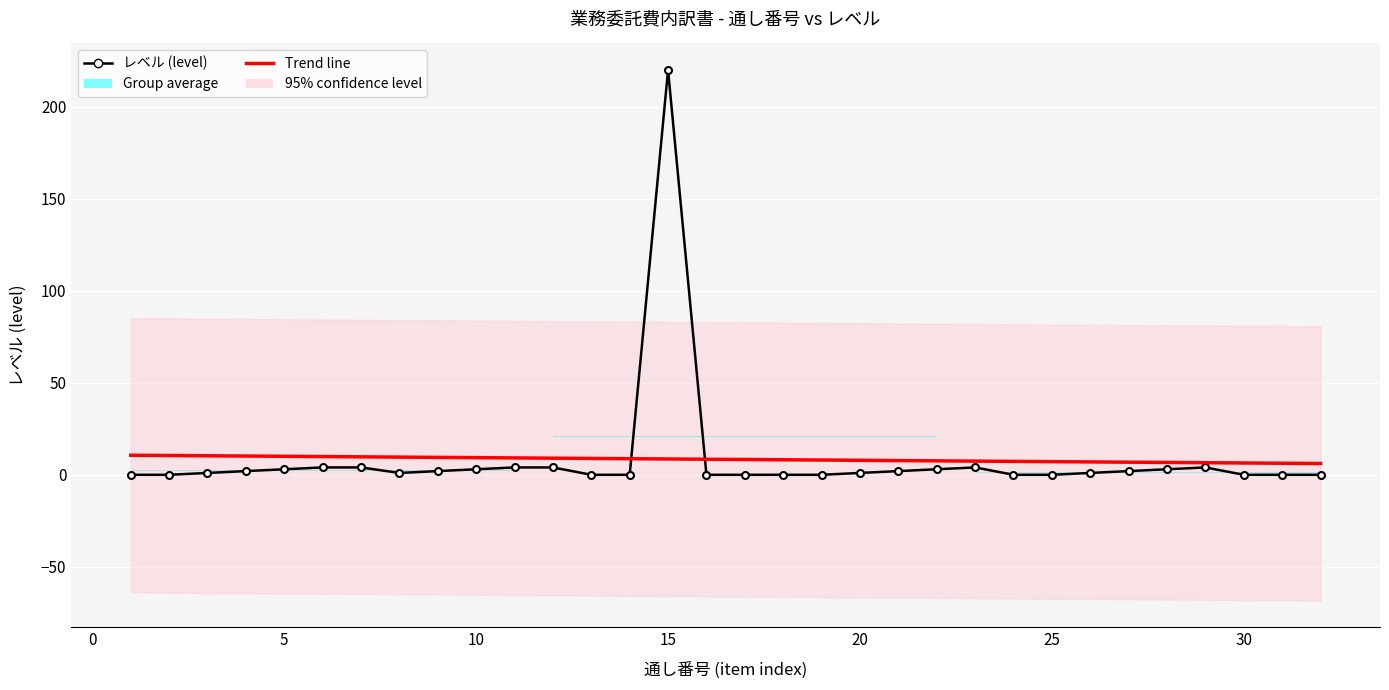

What is the value of the 20th point from the left?

1